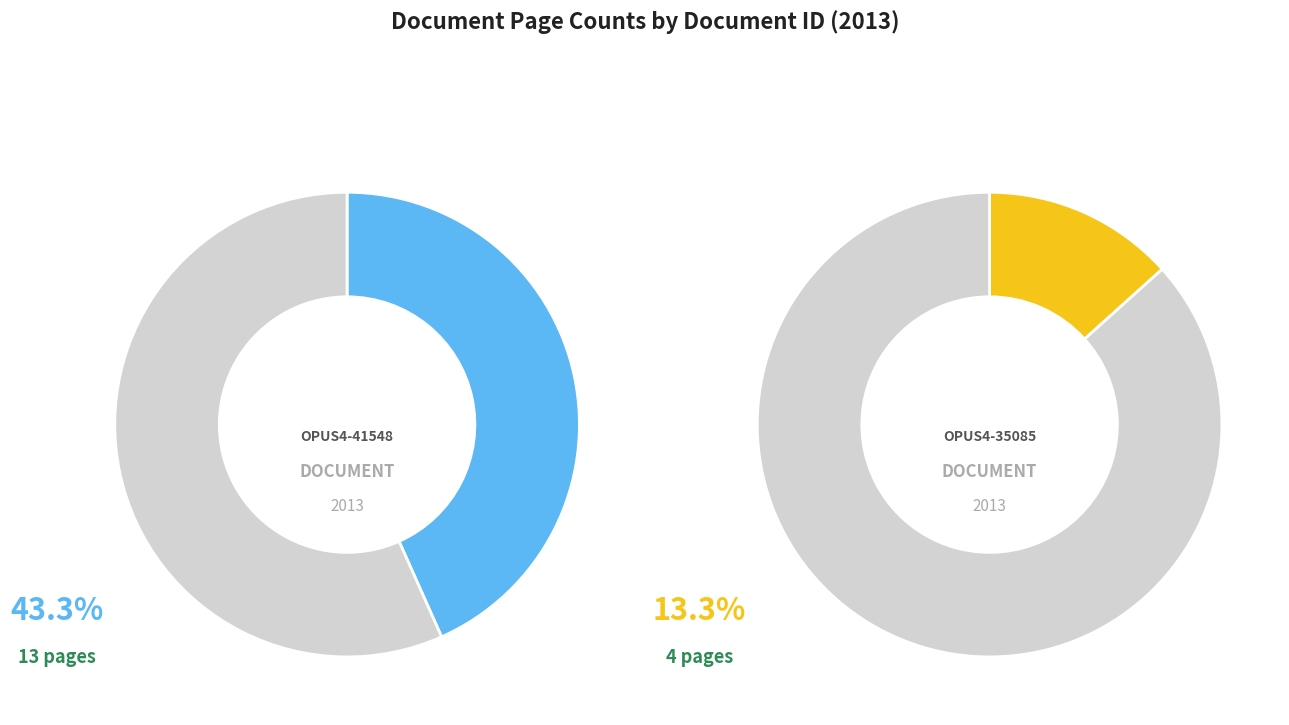

What is the largest slice in the pie chart?

OPUS4-41548